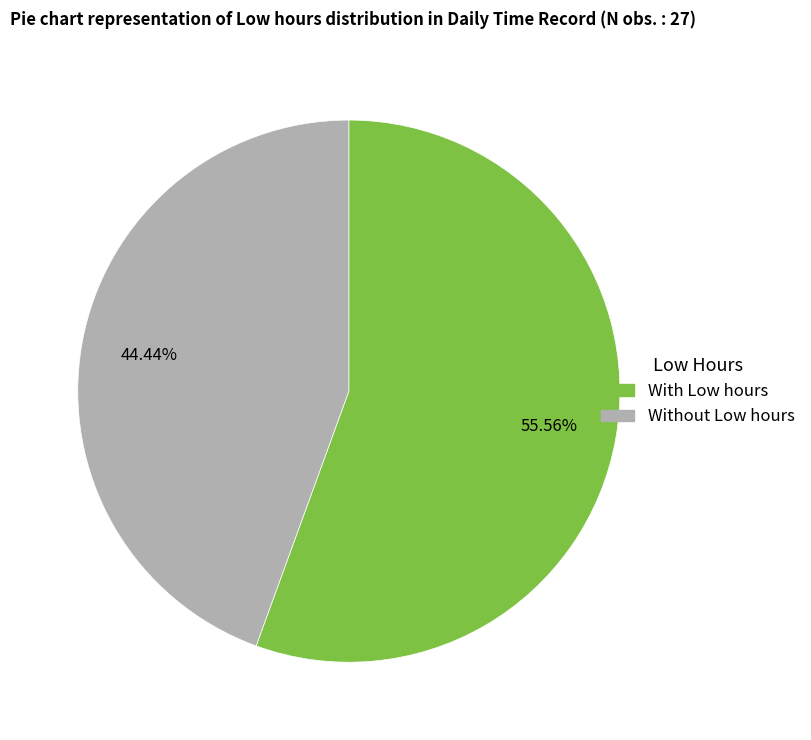

Does any single category account for the majority?

Yes